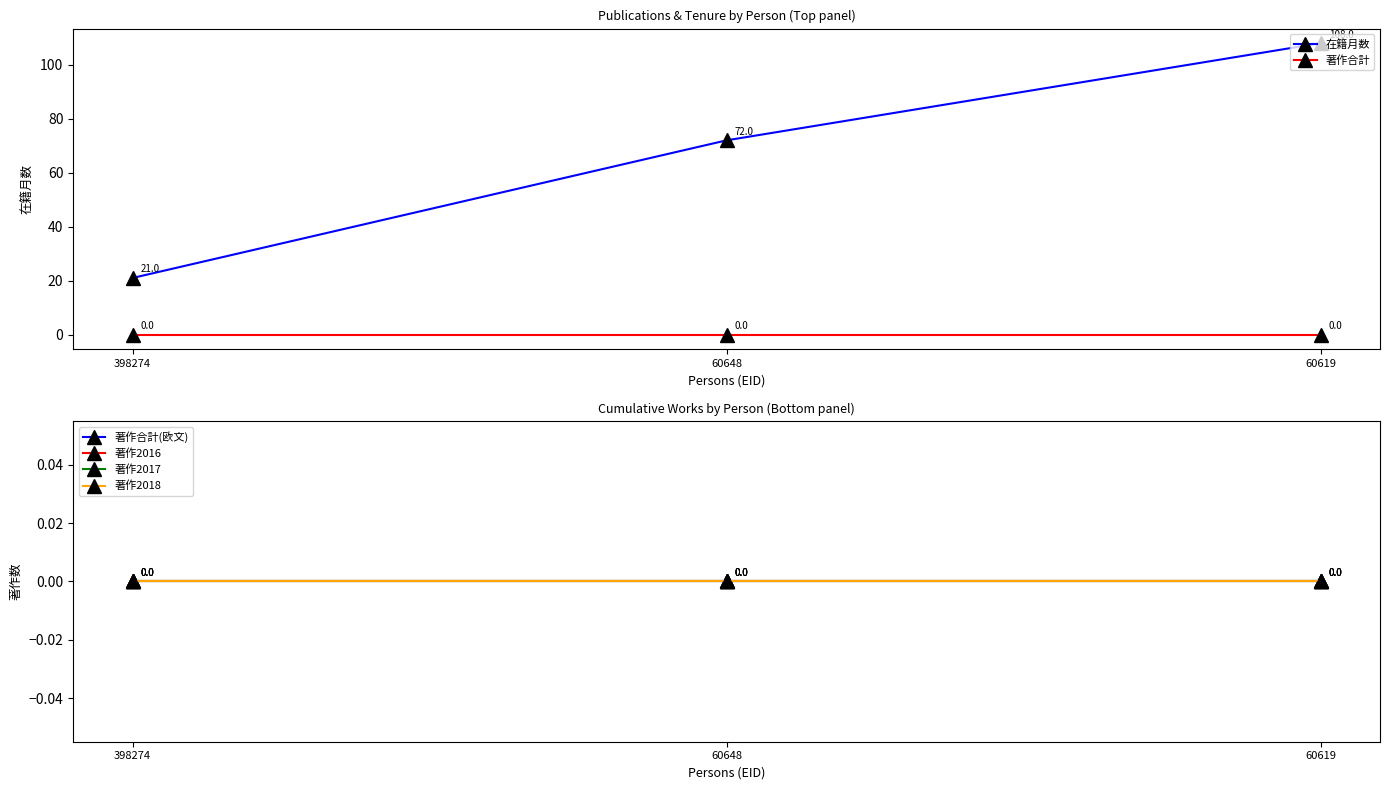

What are all the series names shown in the legend?

在籍月数, 著作合計, 著作合計(欧文), 著作2016, 著作2017, 著作2018